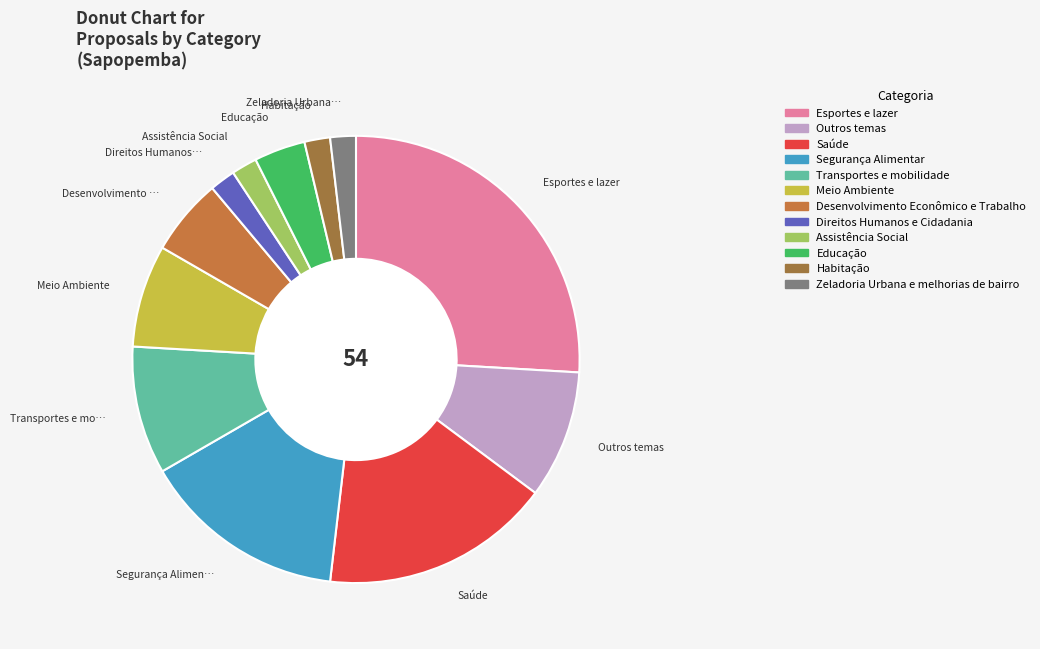

What is the ratio of the value at Segurança Alimentar to the value at Educação?

4.0